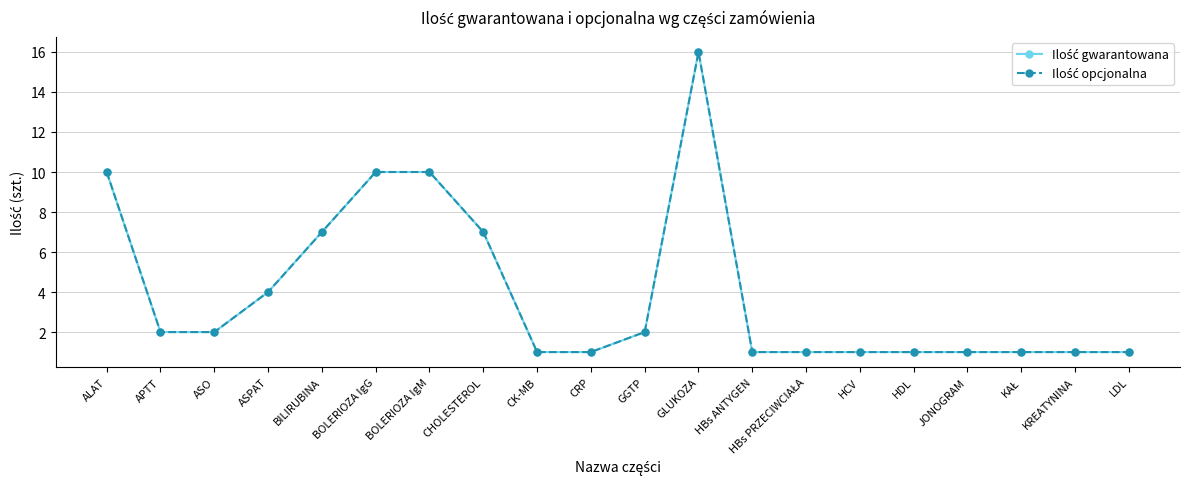

Does the chart have visible grid lines?

Yes